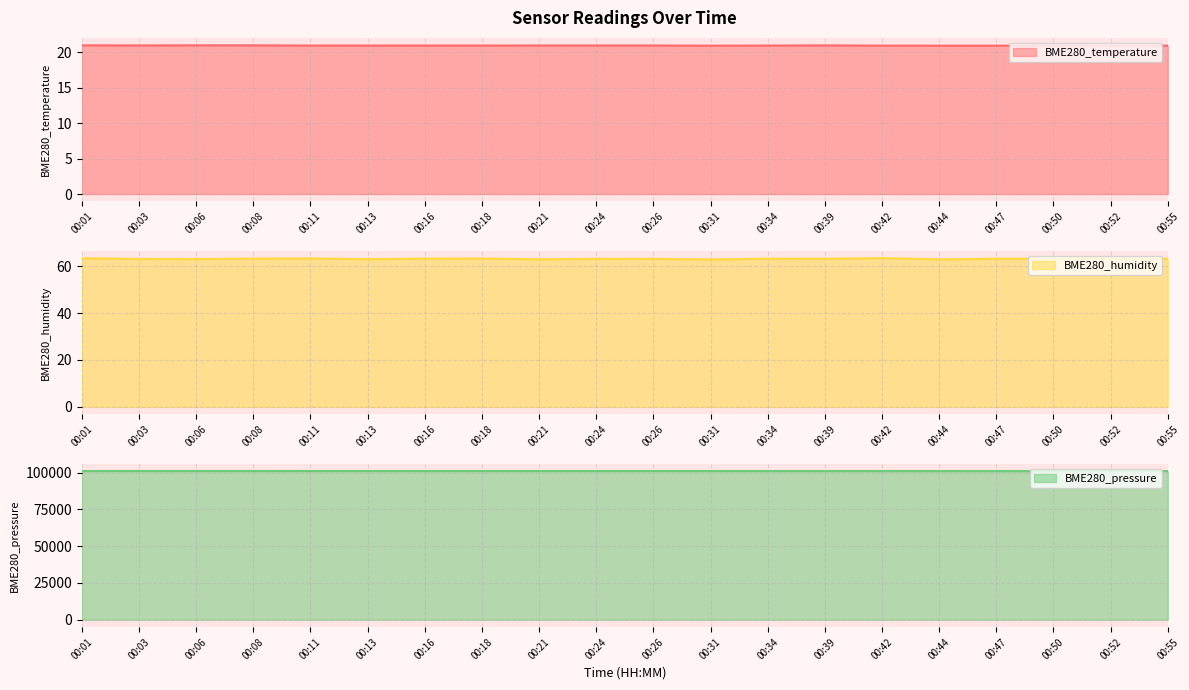

How many lines are shown in the chart?

3